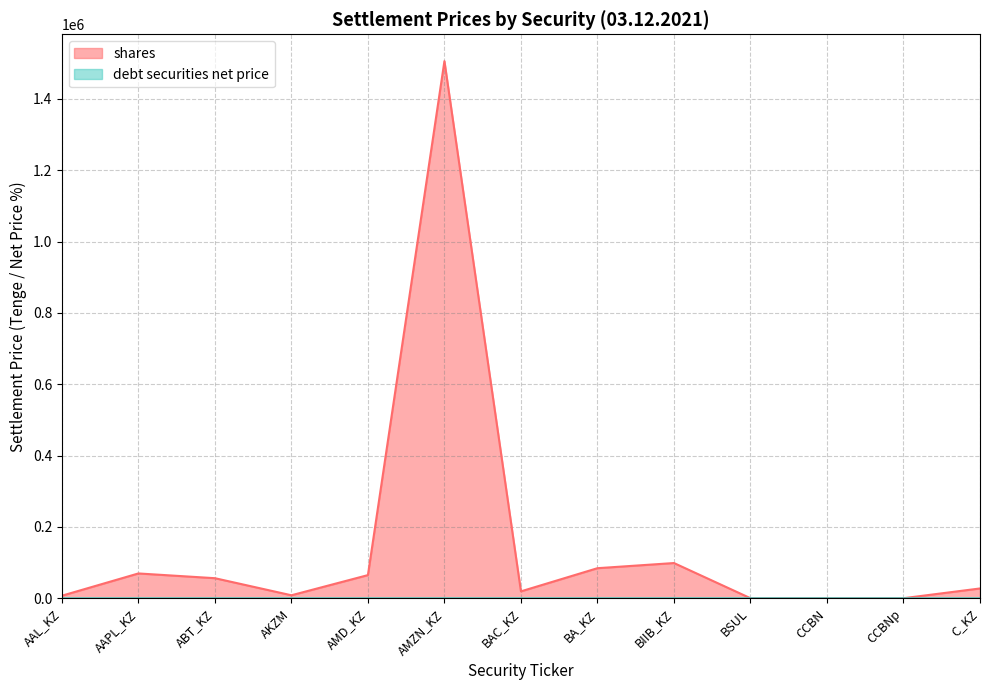

Reading left to right, transcribe all the data shown in this chart.

shares: AAL_KZ=7290.3	AAPL_KZ=69700.0	ABT_KZ=56401.4	AKZM=8521.9	AMD_KZ=65065.1	AMZN_KZ=1505738.4	BAC_KZ=19494.5	BA_KZ=84433.1	BIIB_KZ=98878.4	BSUL=294.4	CCBN=357.9	CCBNp=311.6	C_KZ=27632.8
debt securities net price: AAL_KZ=113.6	AAPL_KZ=101.7	ABT_KZ=98.2	AKZM=94.4	AMD_KZ=97.8	AMZN_KZ=100.0	BAC_KZ=104.8	BA_KZ=102.2	BIIB_KZ=99.9	BSUL=99.3	CCBN=99.5	CCBNp=100.1	C_KZ=114.3